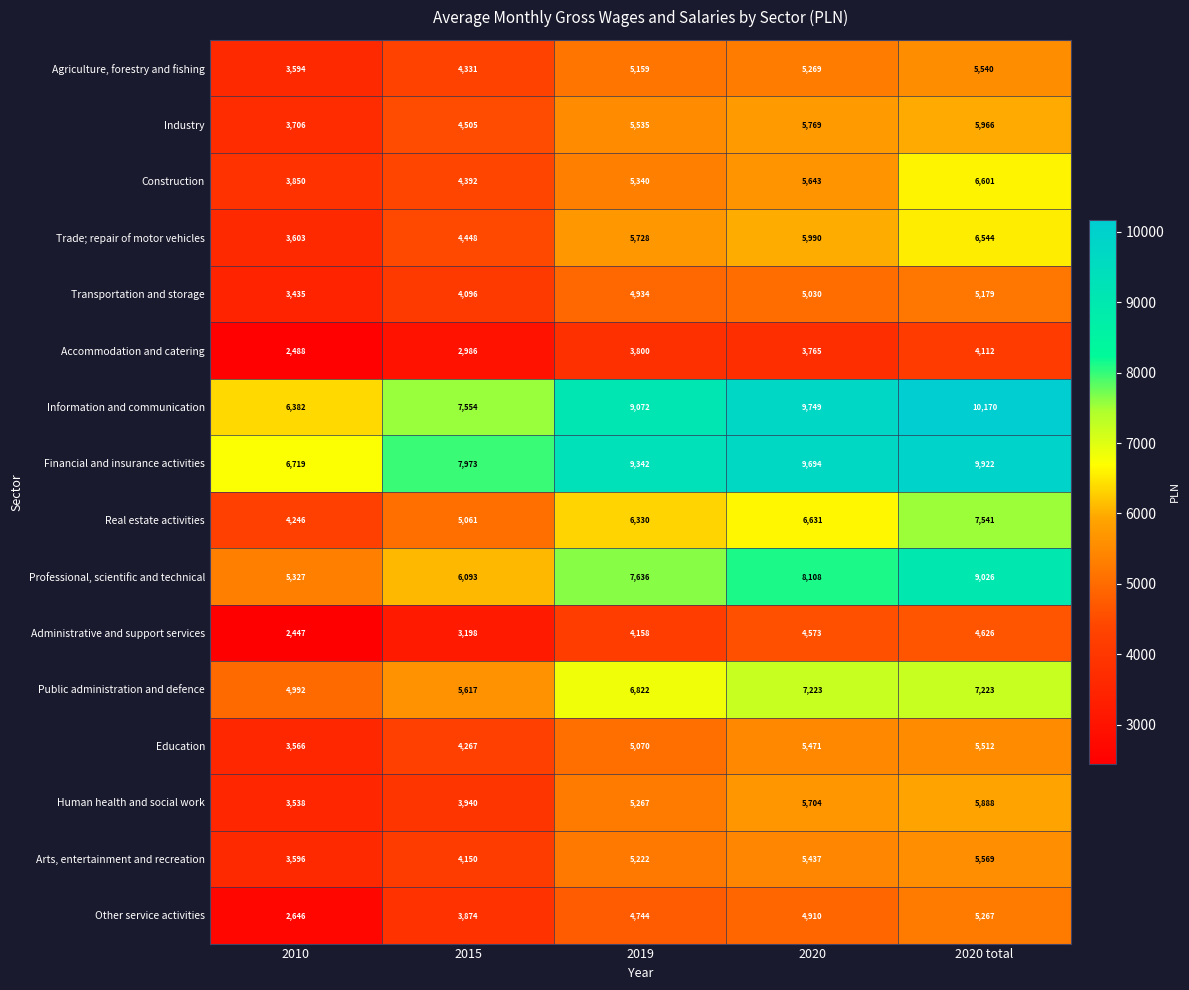

At which label does Arts, entertainment and recreation reach its peak?

2020 total